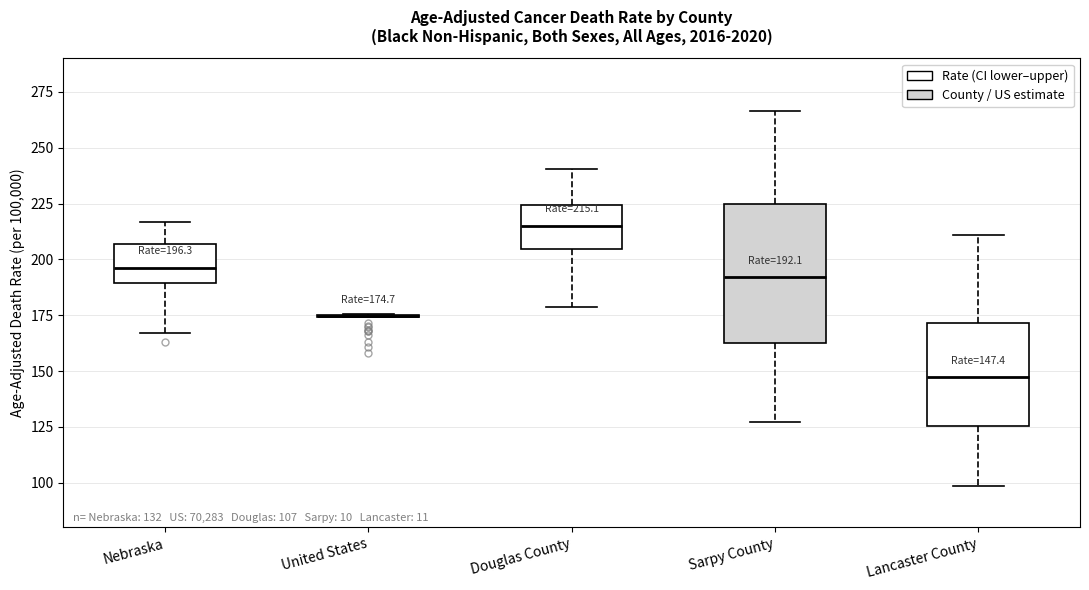

Which box is the tallest, from its lower edge to its upper edge?

Sarpy County